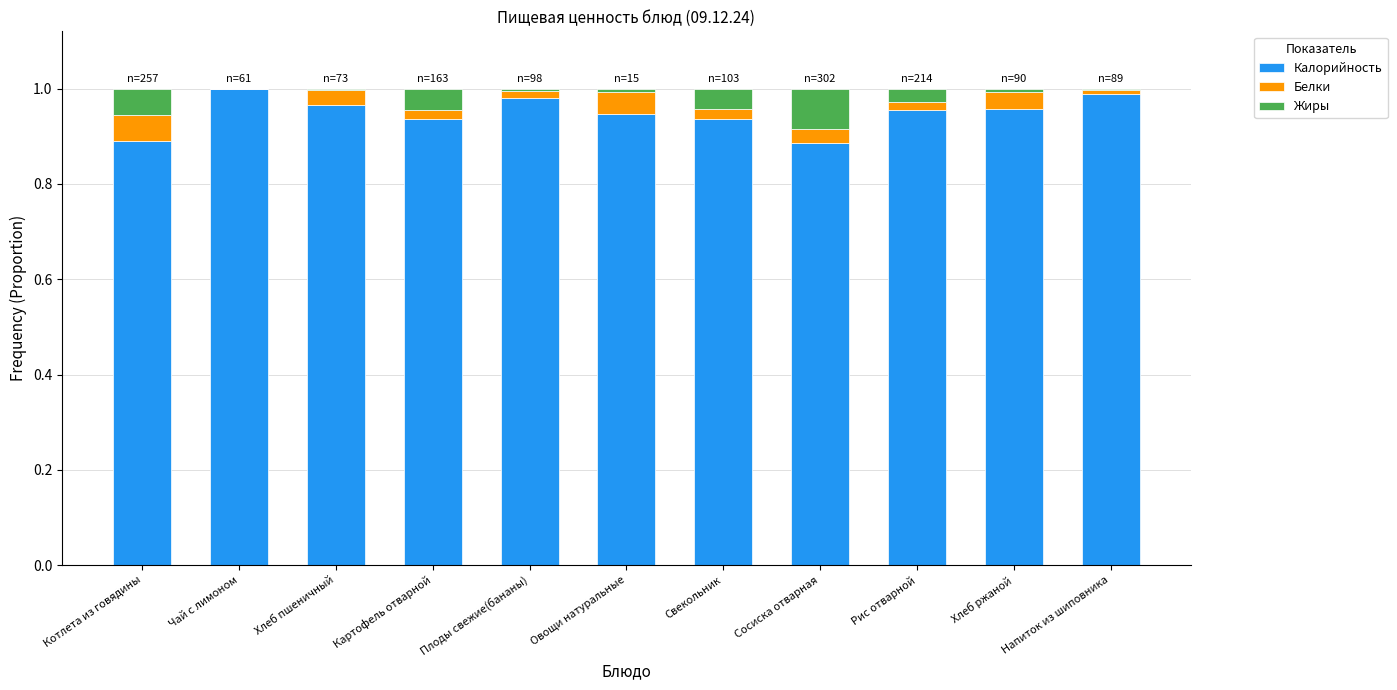

What are all the series names shown in the legend?

Калорийность, Белки, Жиры